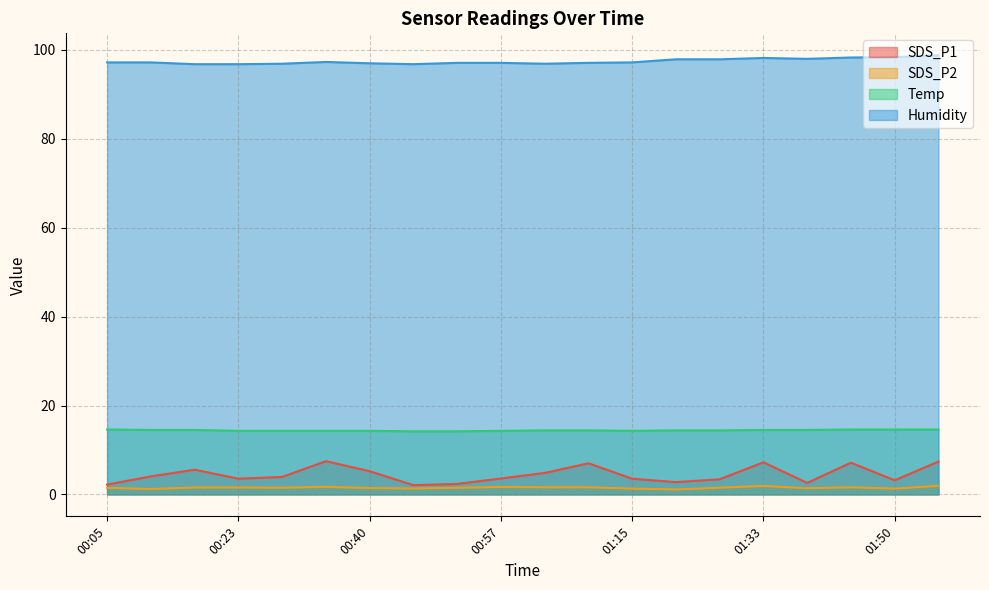

What position from the right is 00:05?

20